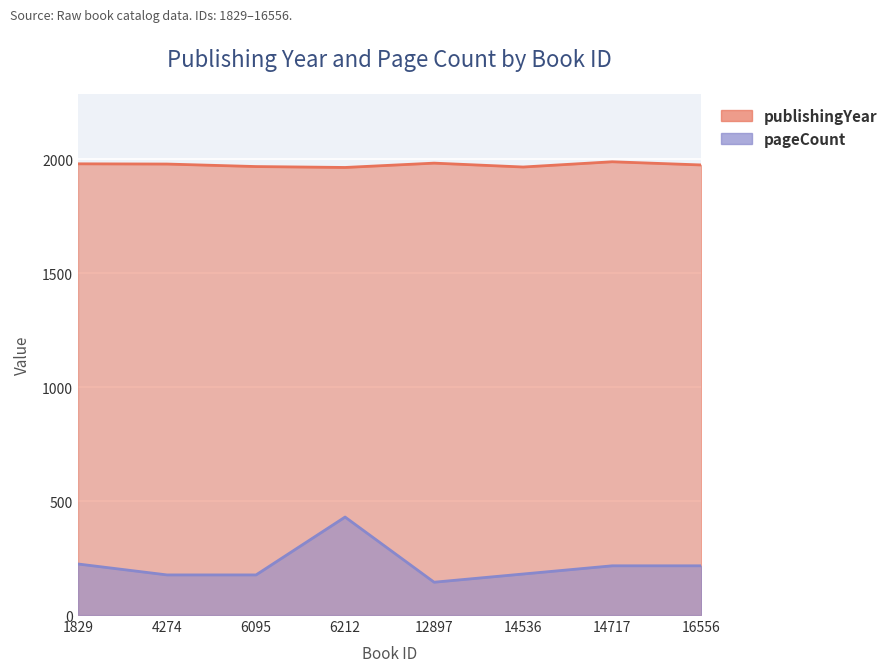

At 6212, list the series in order from largest to smallest.

publishingYear, pageCount